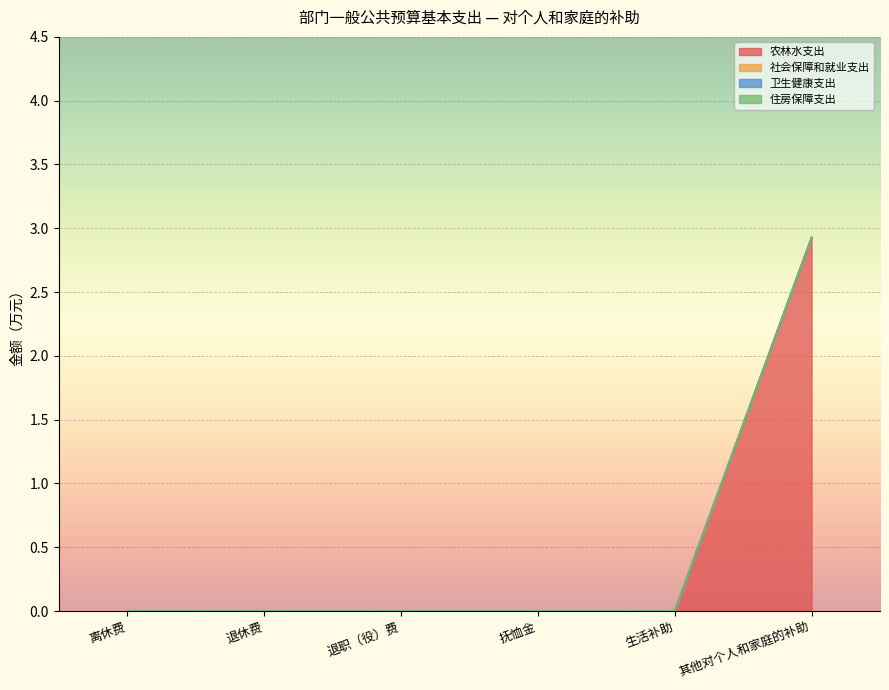

Reading right to left, what are all the values shown in this chart?

农林水支出: 其他对个人和家庭的补助=2.9	生活补助=0.0	抚恤金=0.0	退职（役）费=0.0	退休费=0.0	离休费=0.0
社会保障和就业支出: 其他对个人和家庭的补助=0.0	生活补助=0.0	抚恤金=0.0	退职（役）费=0.0	退休费=0.0	离休费=0.0
卫生健康支出: 其他对个人和家庭的补助=0.0	生活补助=0.0	抚恤金=0.0	退职（役）费=0.0	退休费=0.0	离休费=0.0
住房保障支出: 其他对个人和家庭的补助=0.0	生活补助=0.0	抚恤金=0.0	退职（役）费=0.0	退休费=0.0	离休费=0.0
合计: 其他对个人和家庭的补助=2.9	生活补助=0.0	抚恤金=0.0	退职（役）费=0.0	退休费=0.0	离休费=0.0